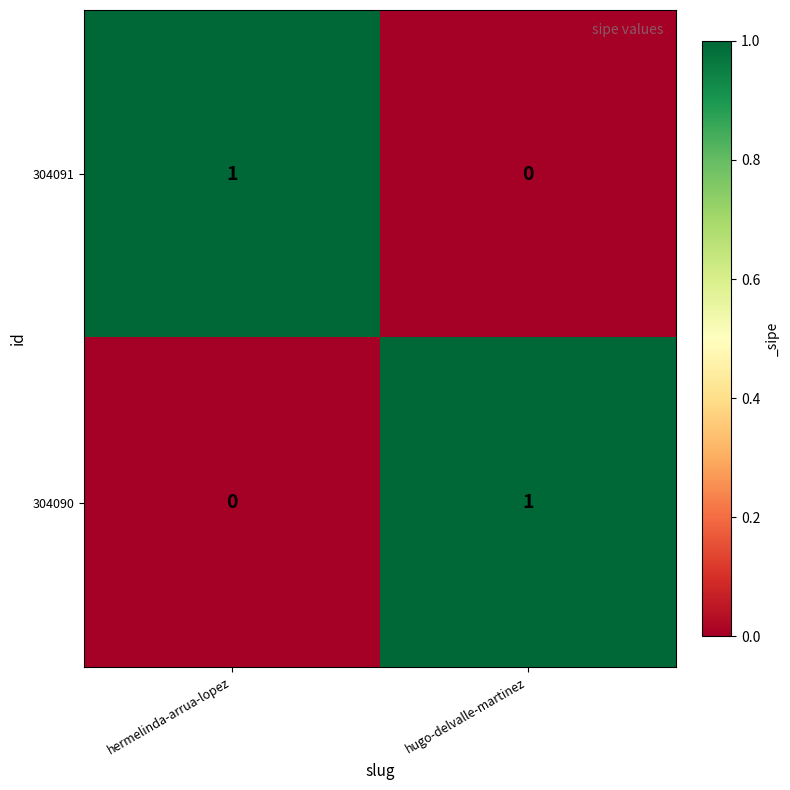

At which label does 304090 reach its minimum?

hermelinda-arrua-lopez